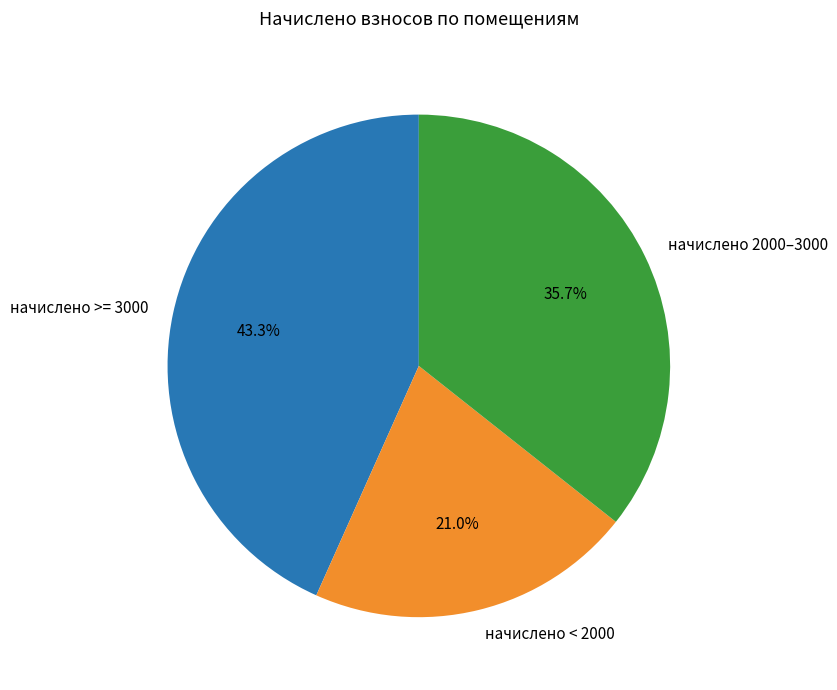

What percentage is NOT represented by начислено 2000–3000?

64.3%